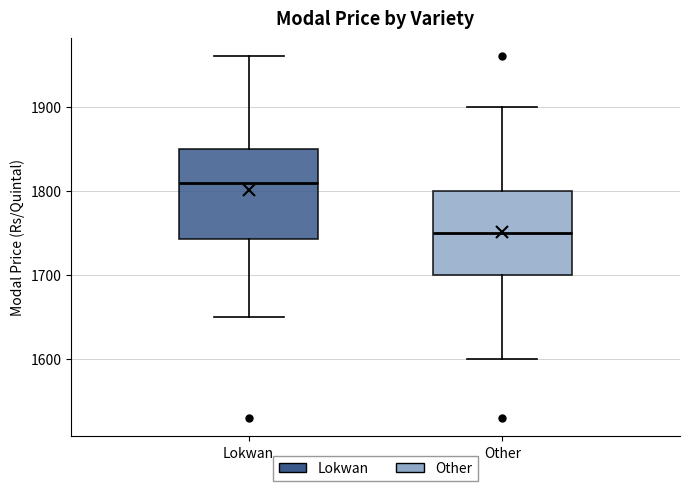

Reading left to right, read every box against the y-axis: the position of its median line, the range the box covers, and the ends of its whiskers. The values are not printed on the chart, so give them approximately, as read against the axis.

Lokwan: median 1810, box 1740 to 1850, whiskers 1650 to 1960
Other: median 1750, box 1700 to 1800, whiskers 1600 to 1900